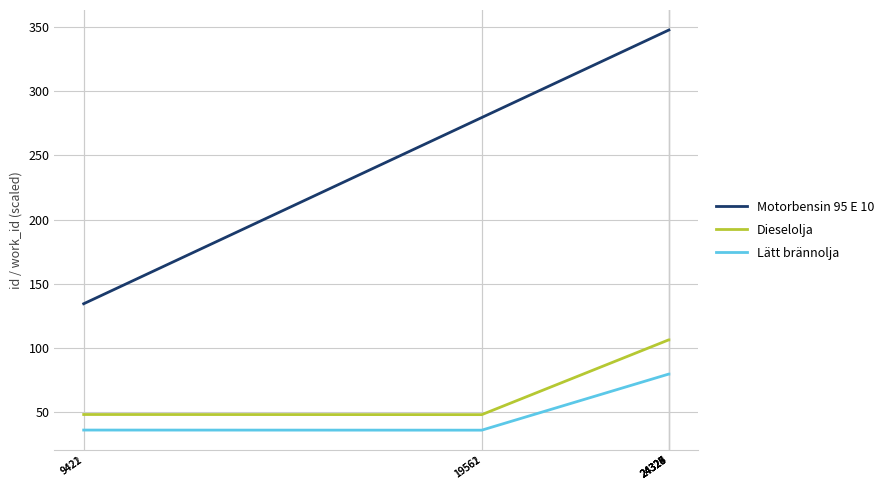

What is the difference between the maximum and minimum values in the Lätt brännolja series?

43.6